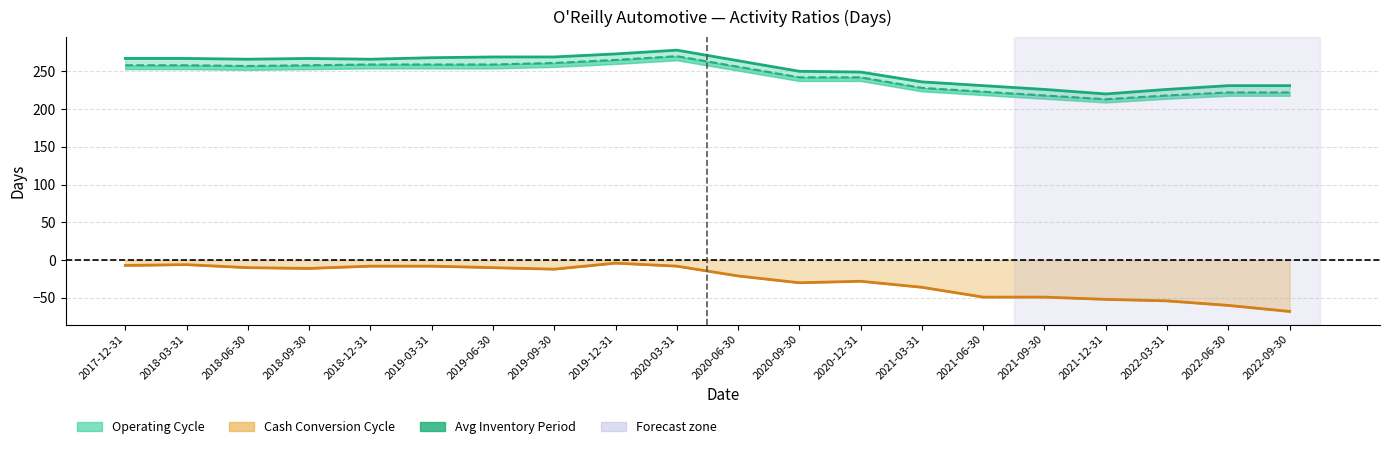

At which category does the chart reach its minimum across all series?

2022-09-30